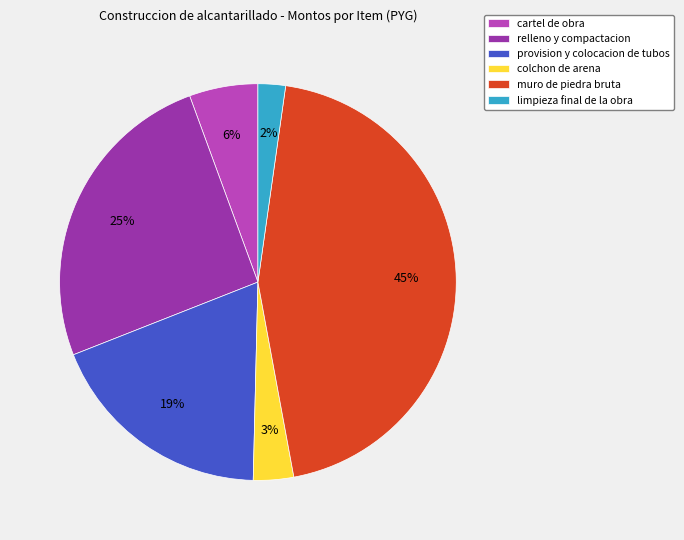

How many segments does this pie chart have?

6